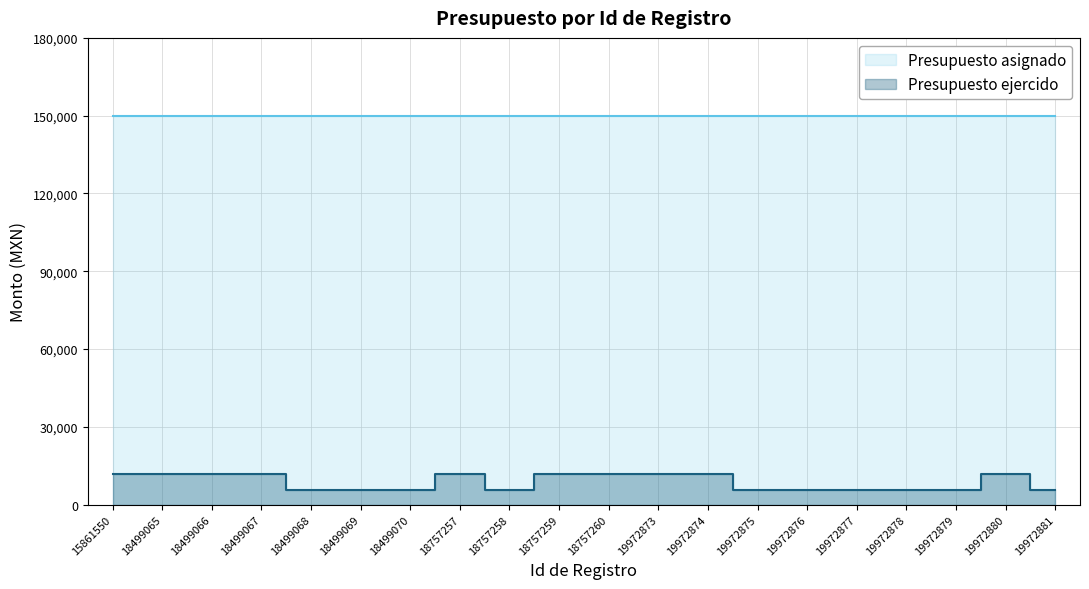

List the labels in order of value, largest first.

15861550, 18499065, 18499066, 18499067, 18757257, 18757259, 18757260, 19972873, 19972874, 19972880, 18499068, 18499069, 18499070, 18757258, 19972875, 19972876, 19972877, 19972878, 19972879, 19972881